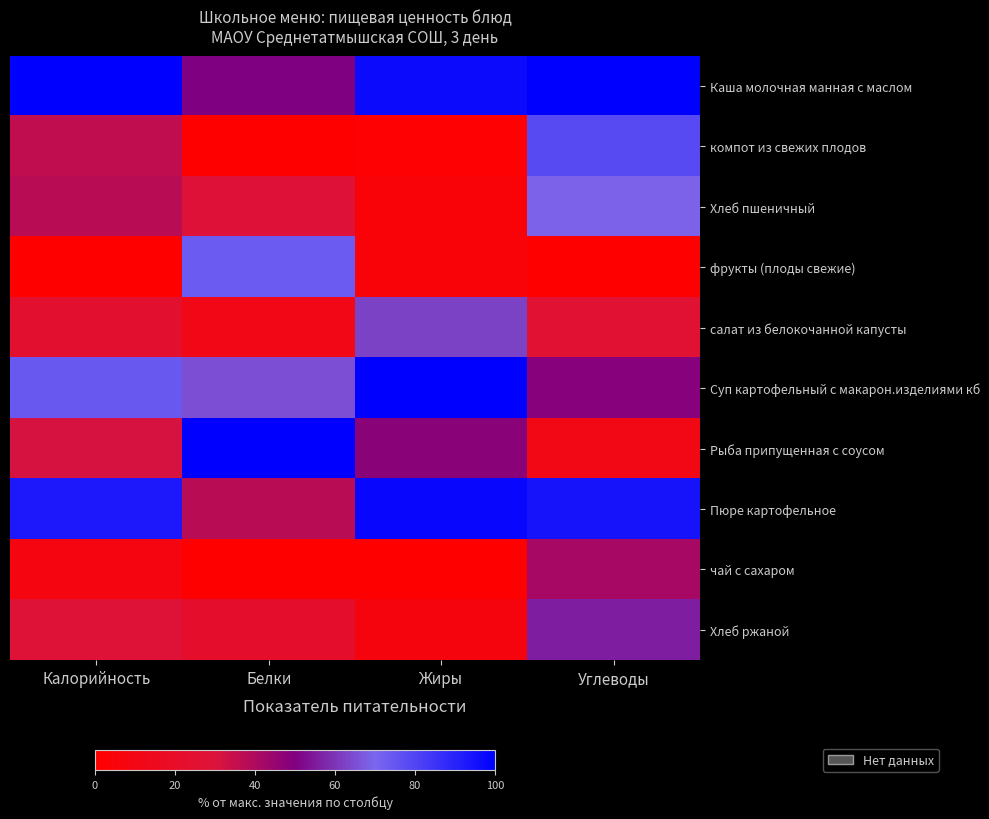

Which series has the largest total across all categories?

Каша молочная манная с маслом